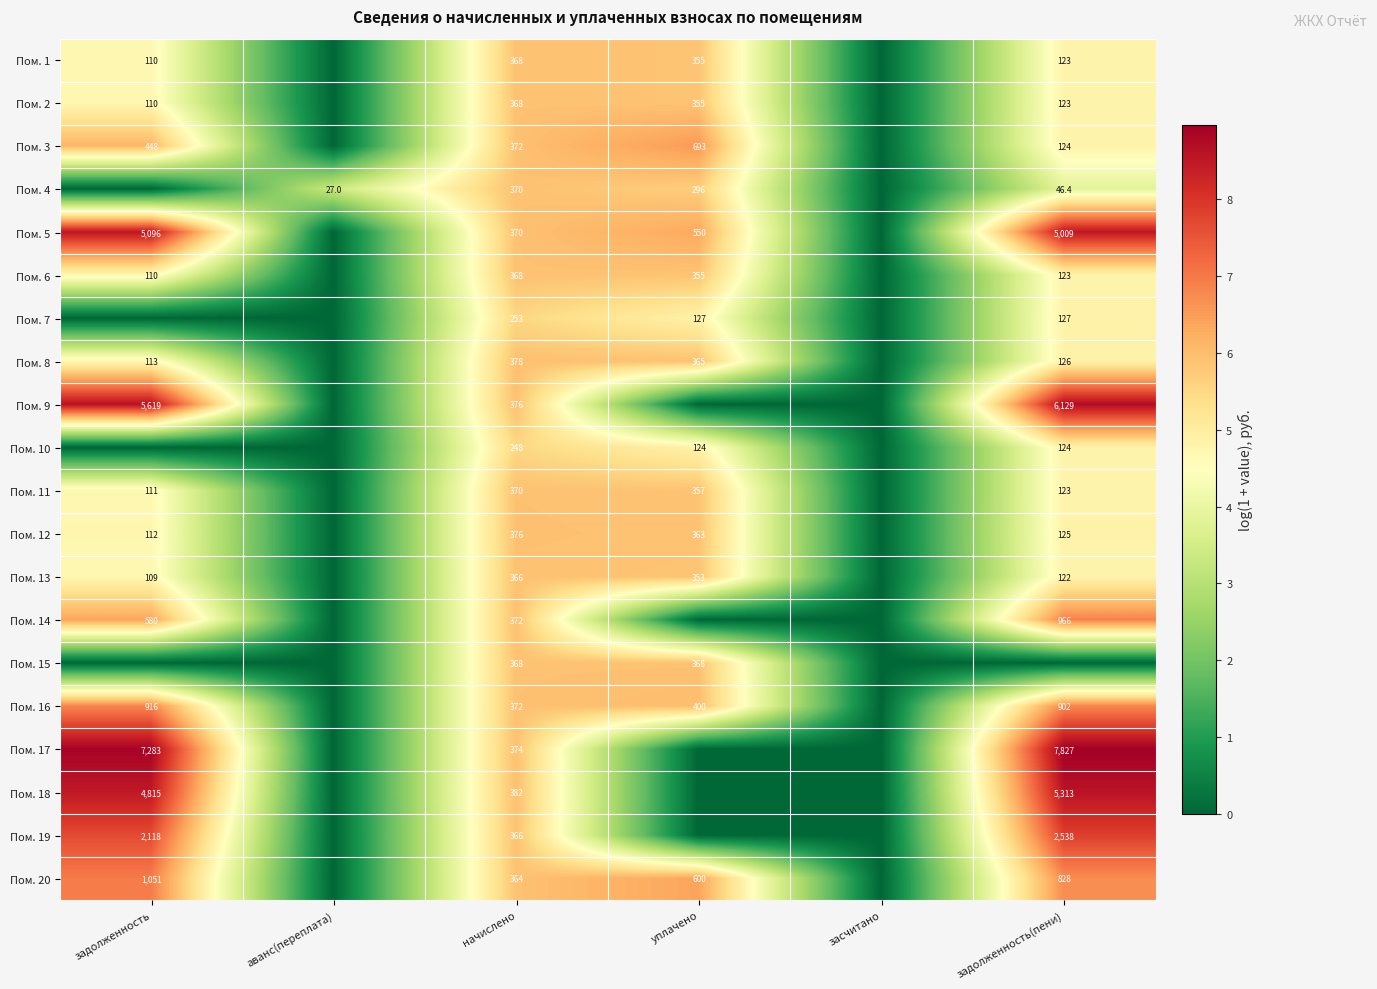

Is the value of Пом. 1 at начислено greater than the value of Пом. 13 at начислено?

Yes